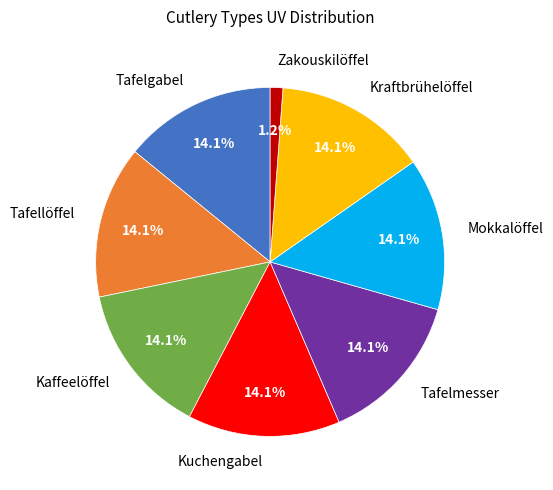

To the nearest percent, what is the combined percentage of Tafelmesser and Tafelgabel?

28%